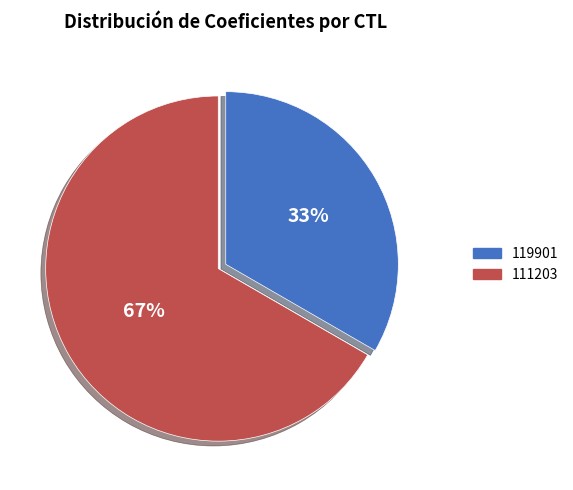

Between 111203 and 119901, which is larger?

111203